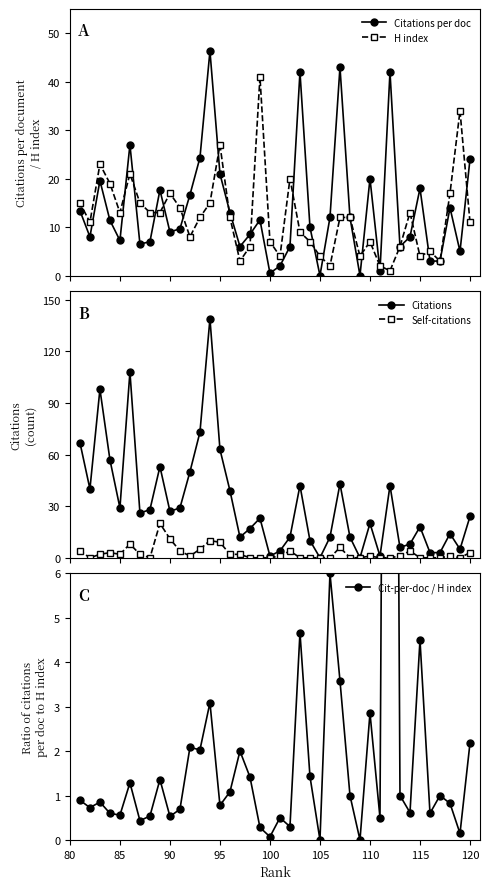

What is the value of the H index point at the 39th from the left?

34.0